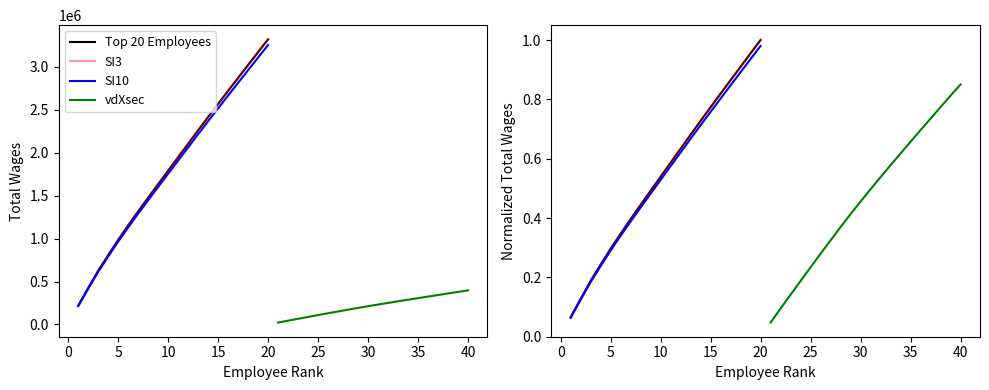

True or false: vdXsec has more than 2 interior local peaks.

False